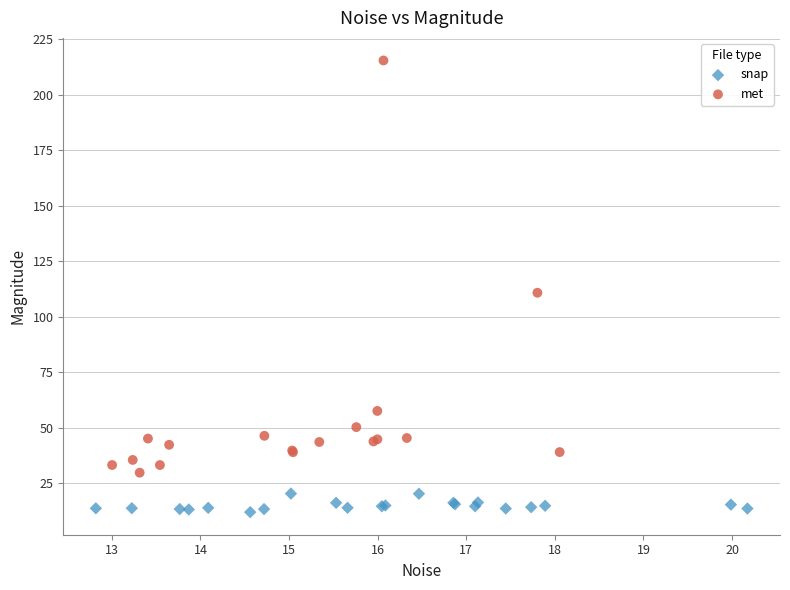

Which series has the largest Y range (max minus min)?

met